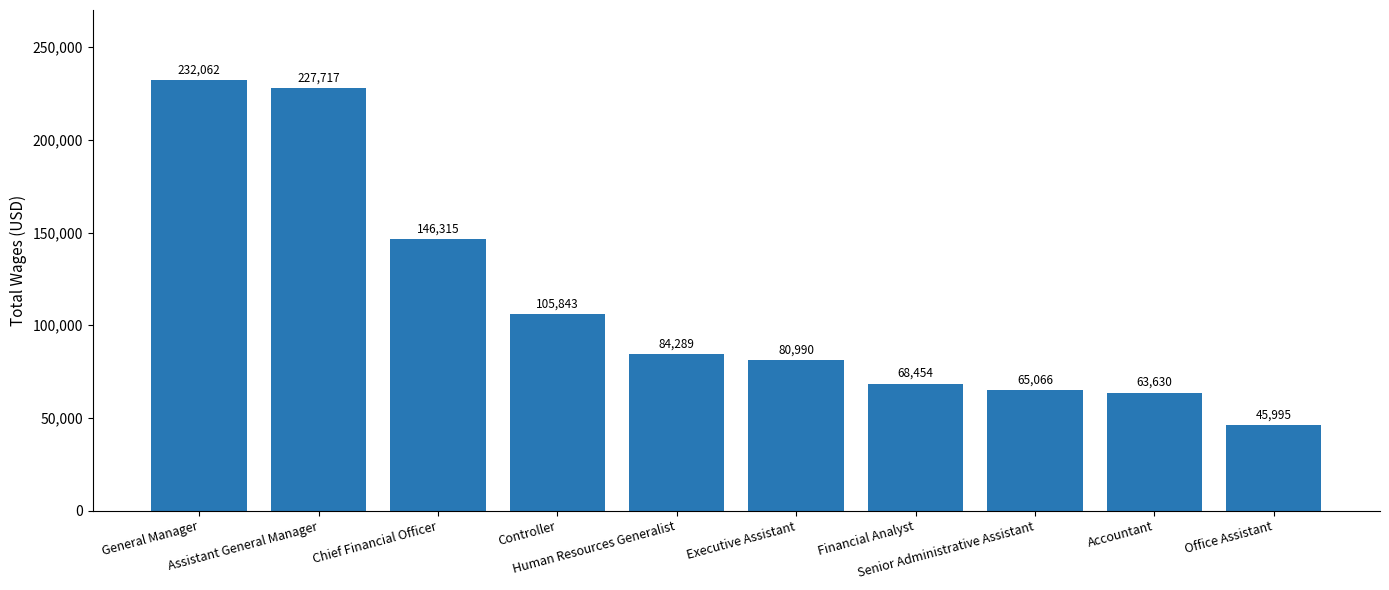

What is the change in value from Controller to Executive Assistant?

-24853